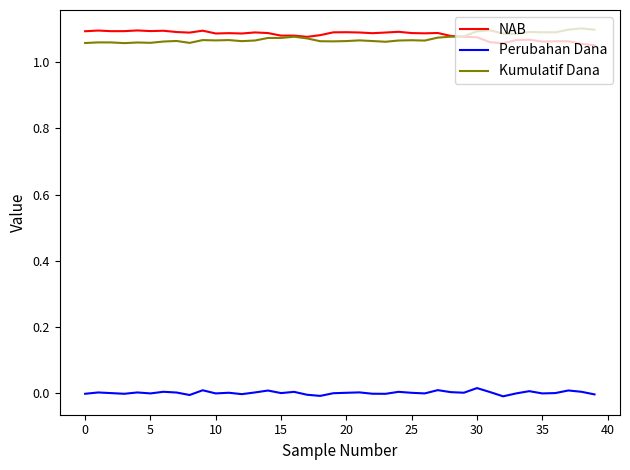

True or false: Perubahan Dana and NAB intersect in this chart.

False